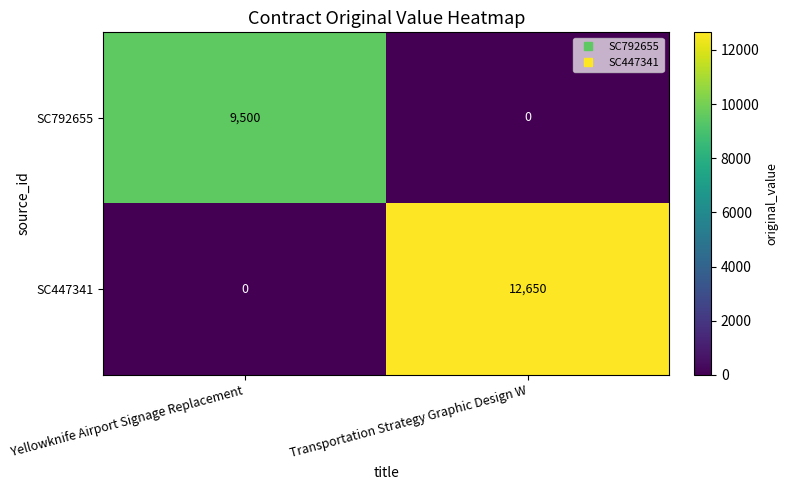

Is it true that SC792655 equals 0 at Transportation Strategy Graphic Design W?

True